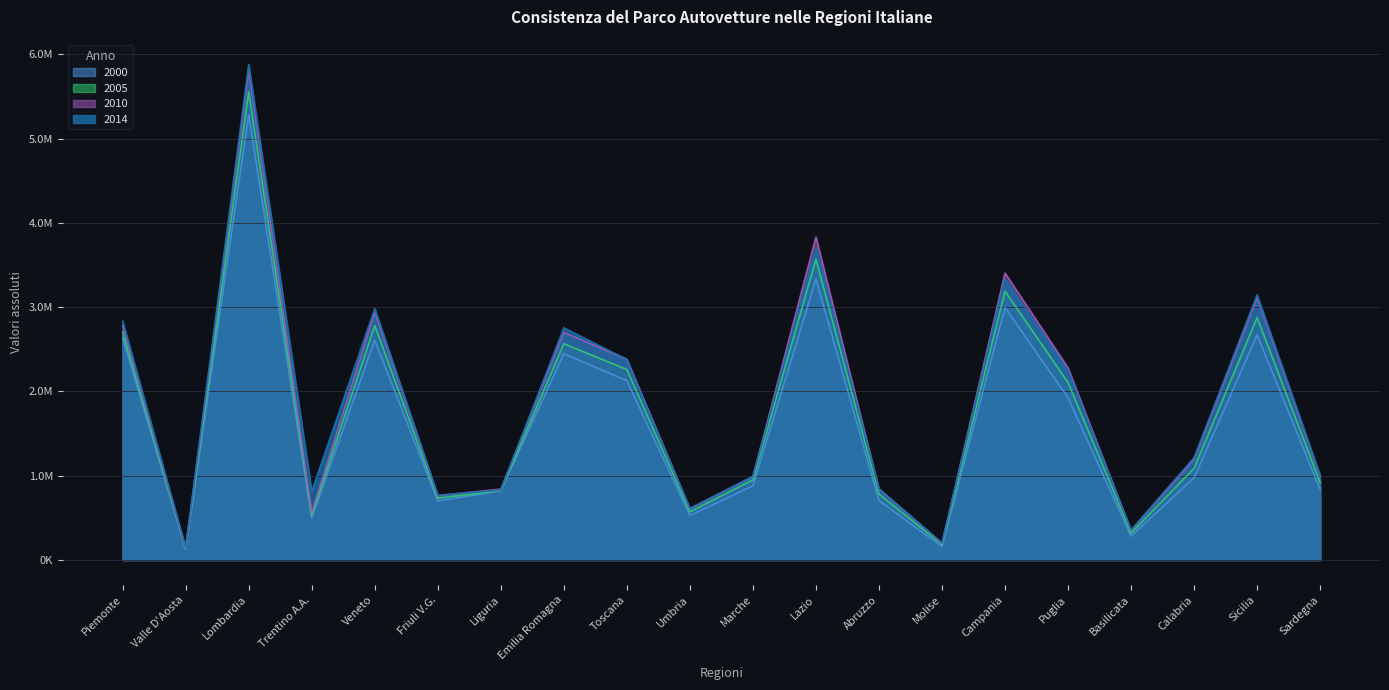

Rank the categories by 2010 value from highest to lowest.

Lombardia, Lazio, Campania, Sicilia, Veneto, Piemonte, Emilia Romagna, Toscana, Puglia, Calabria, Sardegna, Marche, Liguria, Abruzzo, Friuli V.G., Umbria, Trentino A.A., Basilicata, Molise, Valle D'Aosta